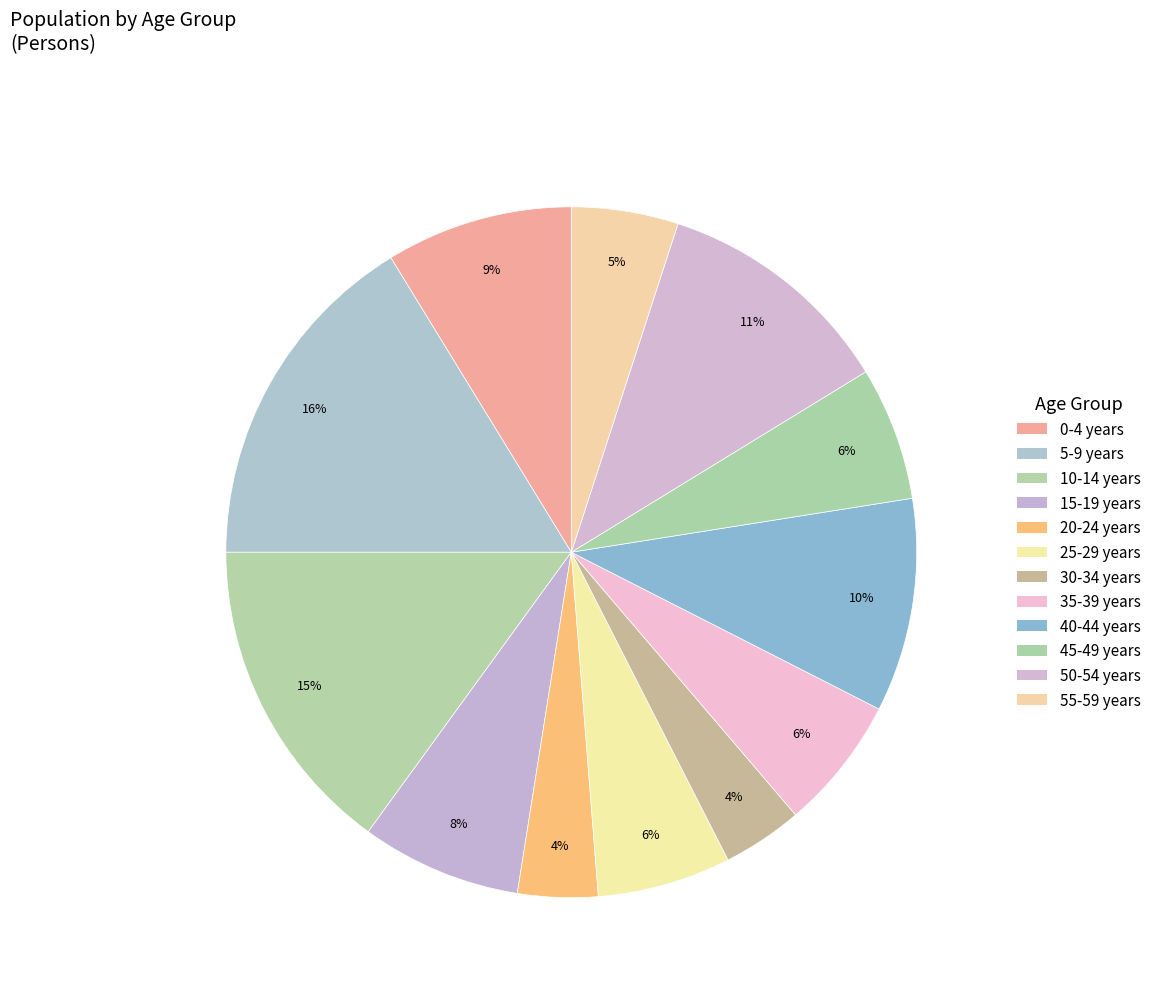

What percentage do 55-59 years and 0-4 years together represent?

13.8%